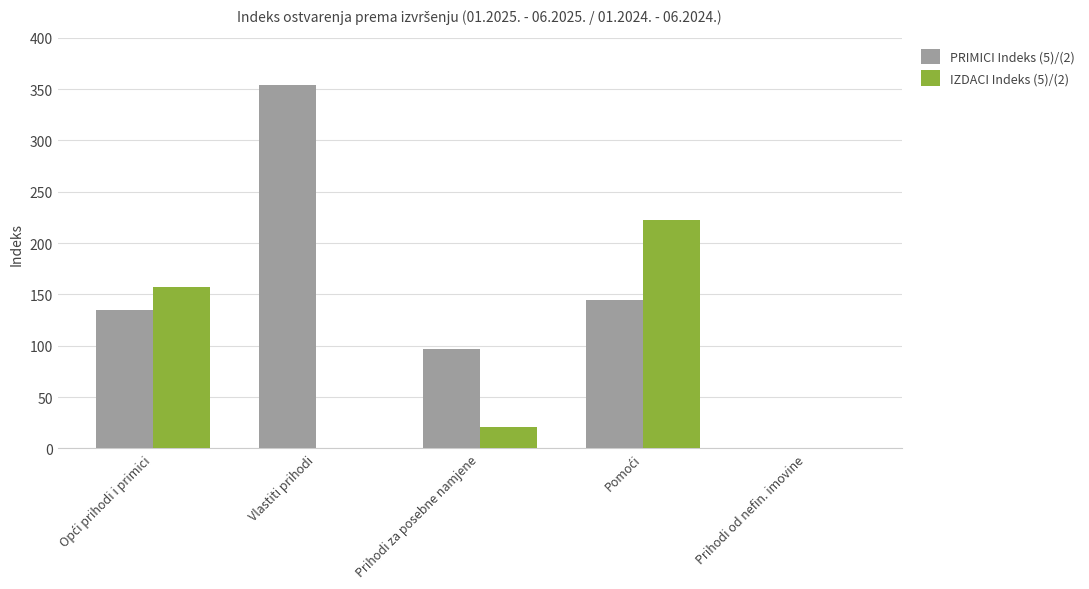

The value of PRIMICI Indeks (5)/(2) at Vlastiti prihodi is 209.0. True or false?

False